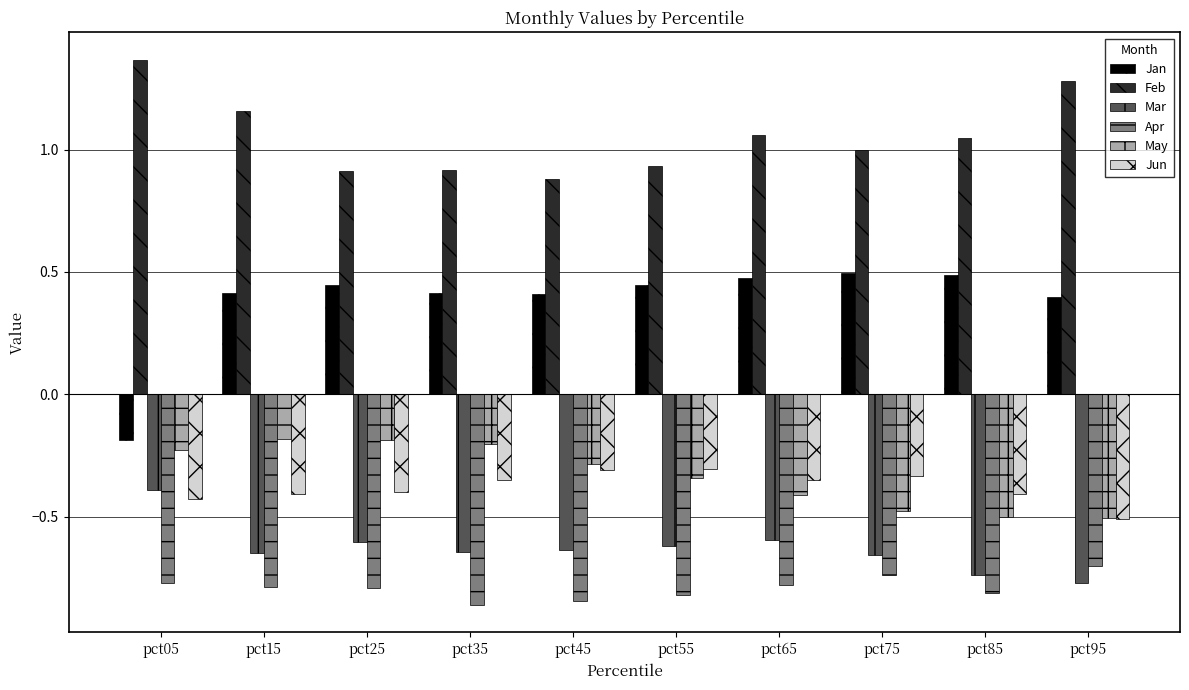

What is the difference between the second highest and minimum values in the May series?

0.3